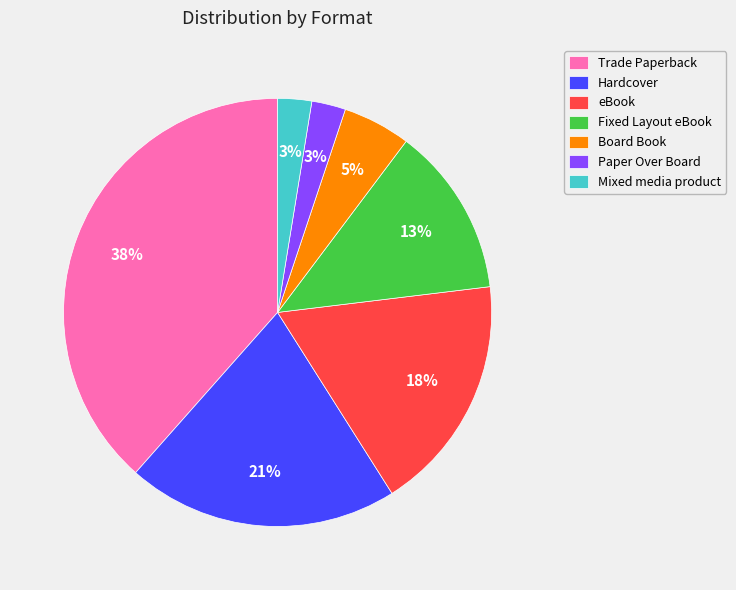

Between Hardcover and Mixed media product, which is larger?

Hardcover